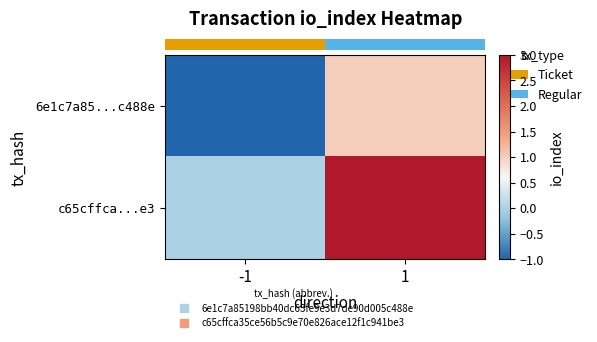

Between -1 and 1, which is larger?

1